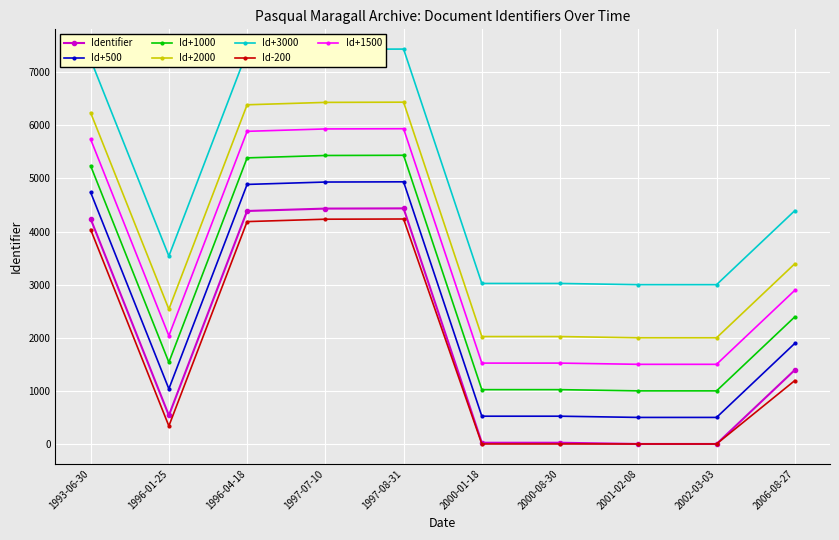

What is the highest value of the Identifier series?

4437